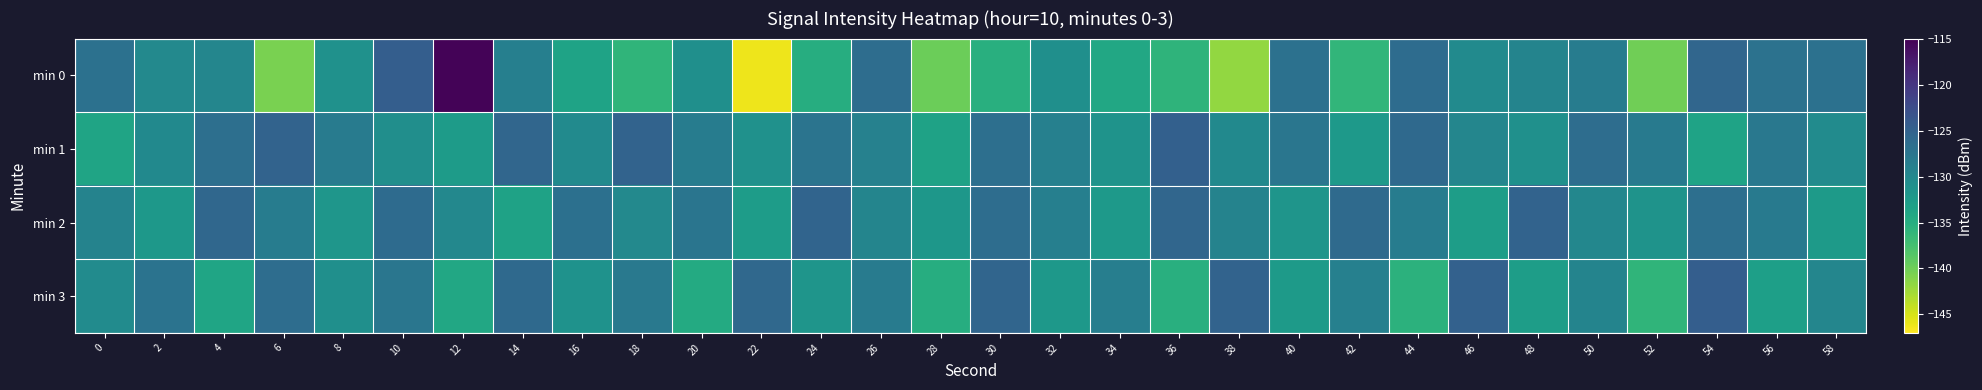

At 58, list the series in order from largest to smallest.

min 0, min 3, min 1, min 2